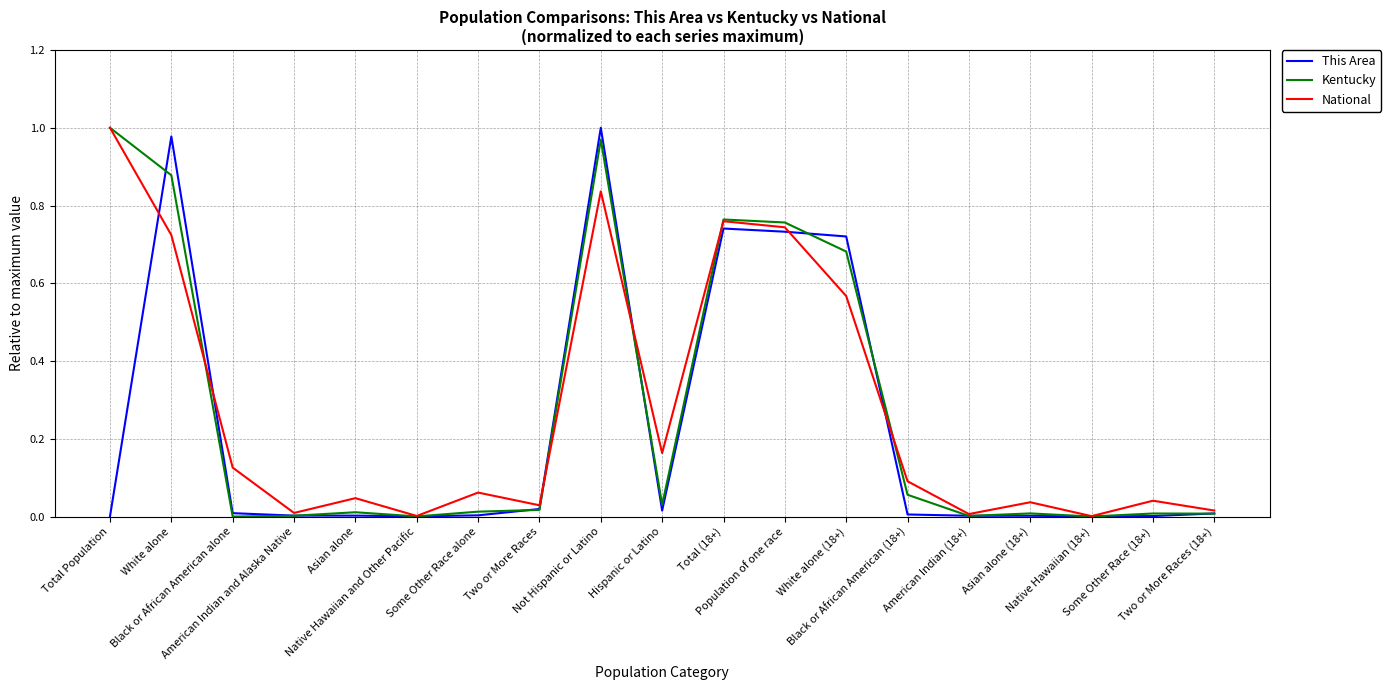

Rank the series by their maximum value, from highest to lowest.

This Area, Kentucky, National